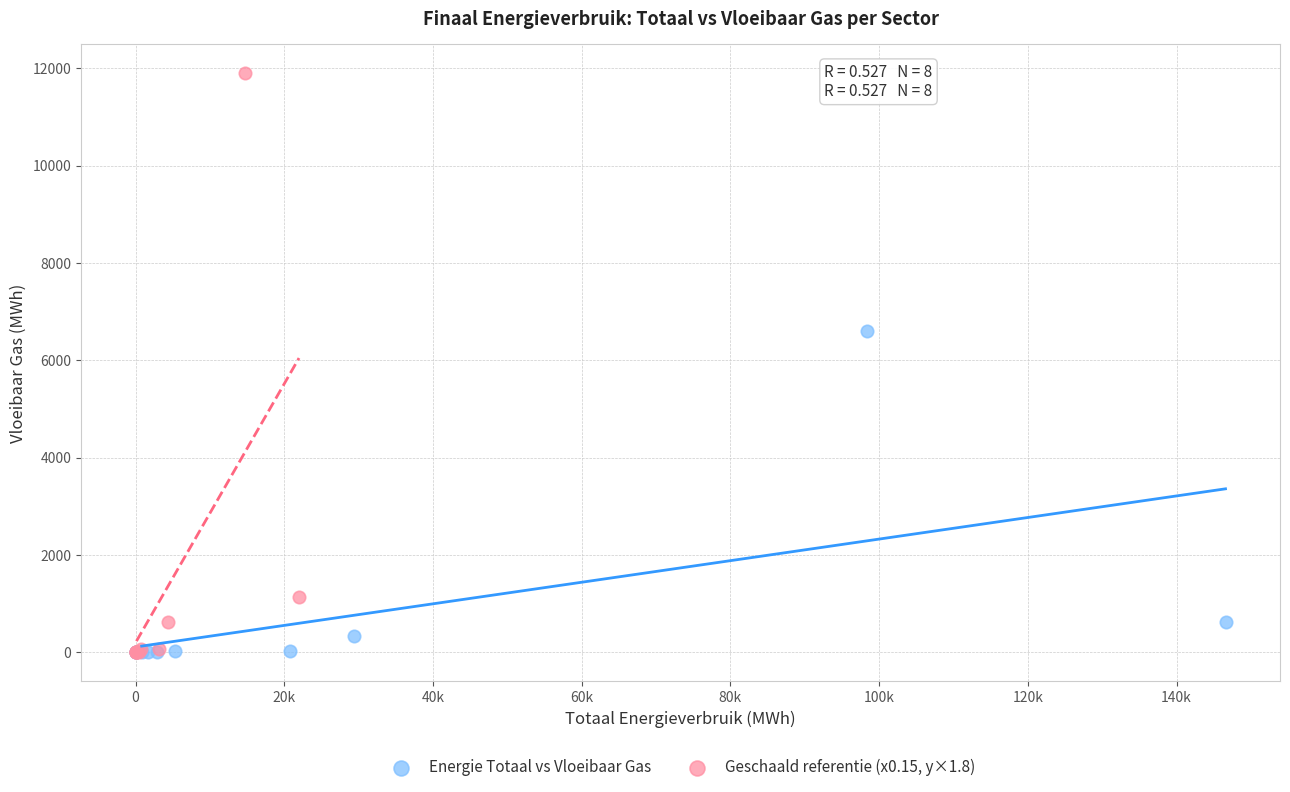

What are all the series names shown in the legend?

Energie Totaal vs Vloeibaar Gas, Geschaald referentie (x0.15, y×1.8)